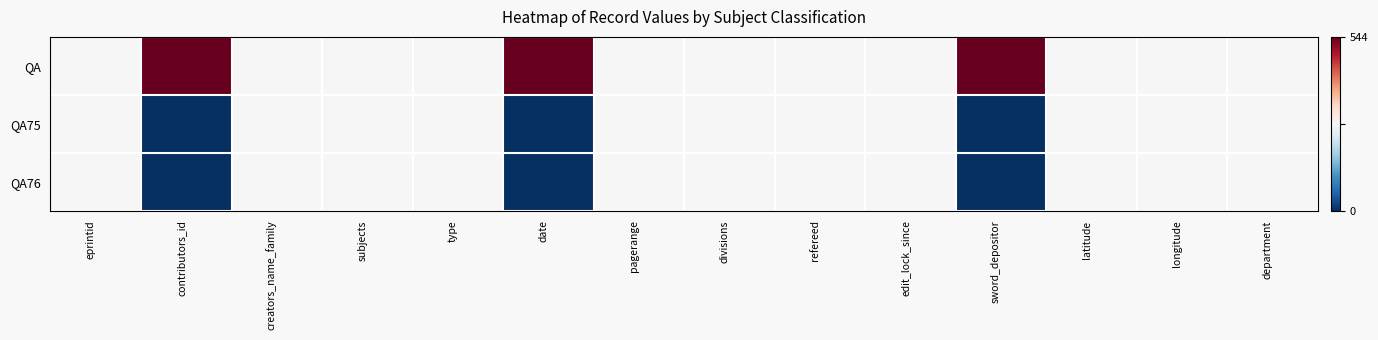

Reading left to right, extract all data points from this chart.

QA: eprintid=0.5	contributors_id=1.0	creators_name_family=0.5	subjects=0.5	type=0.5	date=1.0	pagerange=0.5	divisions=0.5	refereed=0.5	edit_lock_since=0.5	sword_depositor=1.0	latitude=0.5	longitude=0.5	department=0.5
QA75: eprintid=0.5	contributors_id=0.0	creators_name_family=0.5	subjects=0.5	type=0.5	date=0.0	pagerange=0.5	divisions=0.5	refereed=0.5	edit_lock_since=0.5	sword_depositor=0.0	latitude=0.5	longitude=0.5	department=0.5
QA76: eprintid=0.5	contributors_id=0.0	creators_name_family=0.5	subjects=0.5	type=0.5	date=0.0	pagerange=0.5	divisions=0.5	refereed=0.5	edit_lock_since=0.5	sword_depositor=0.0	latitude=0.5	longitude=0.5	department=0.5